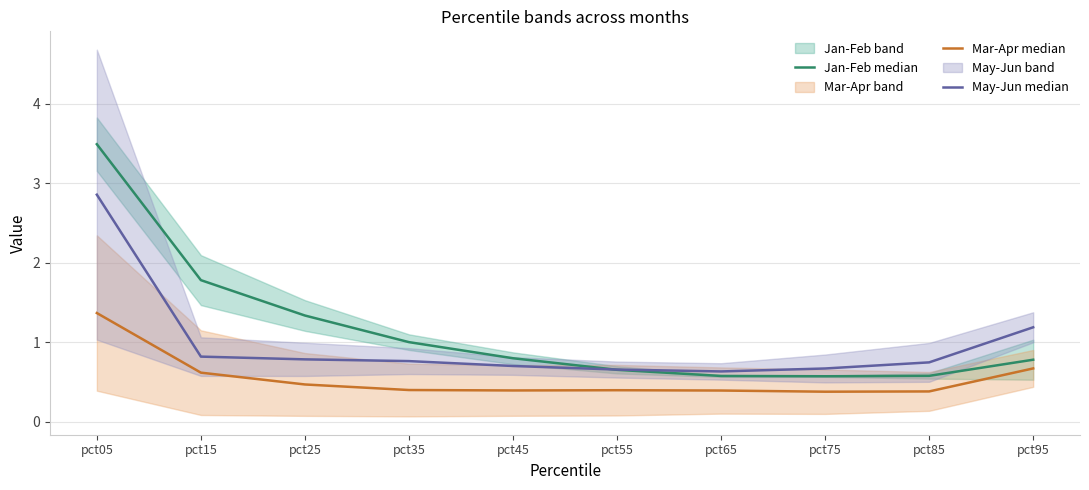

What is the difference between the Jan-Feb median values at pct95 and pct05?

2.7